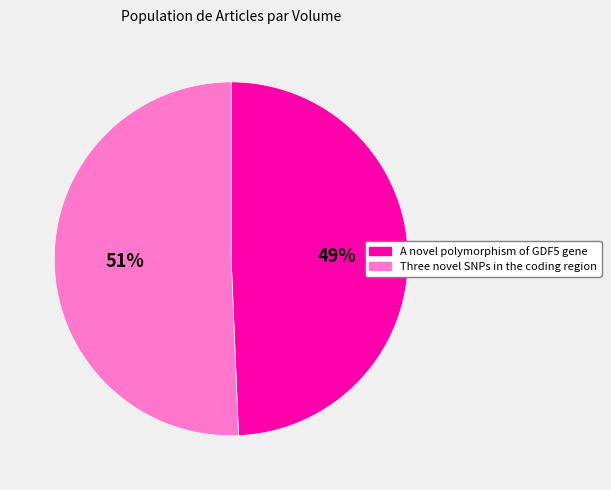

Which slice is the largest?

Three novel SNPs in the coding region